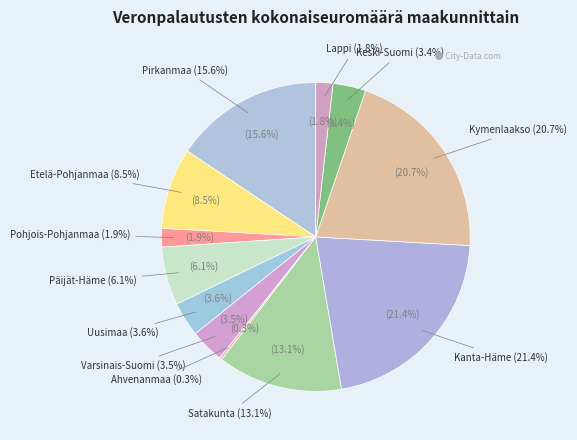

How much of the chart is everything except Satakunta?

86.9%